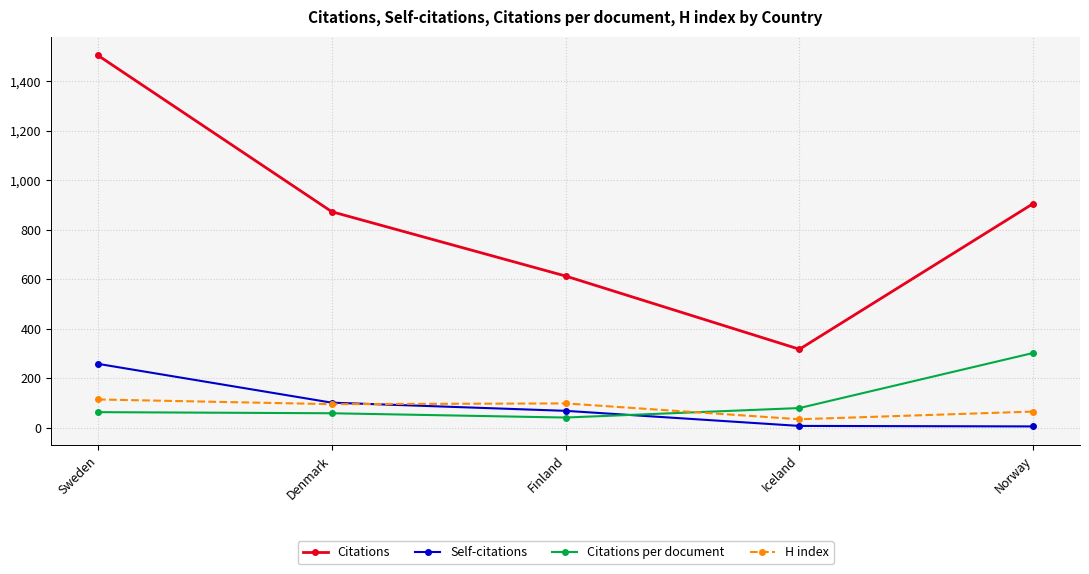

The Citations series shows 613.0 at Finland. True or false?

True